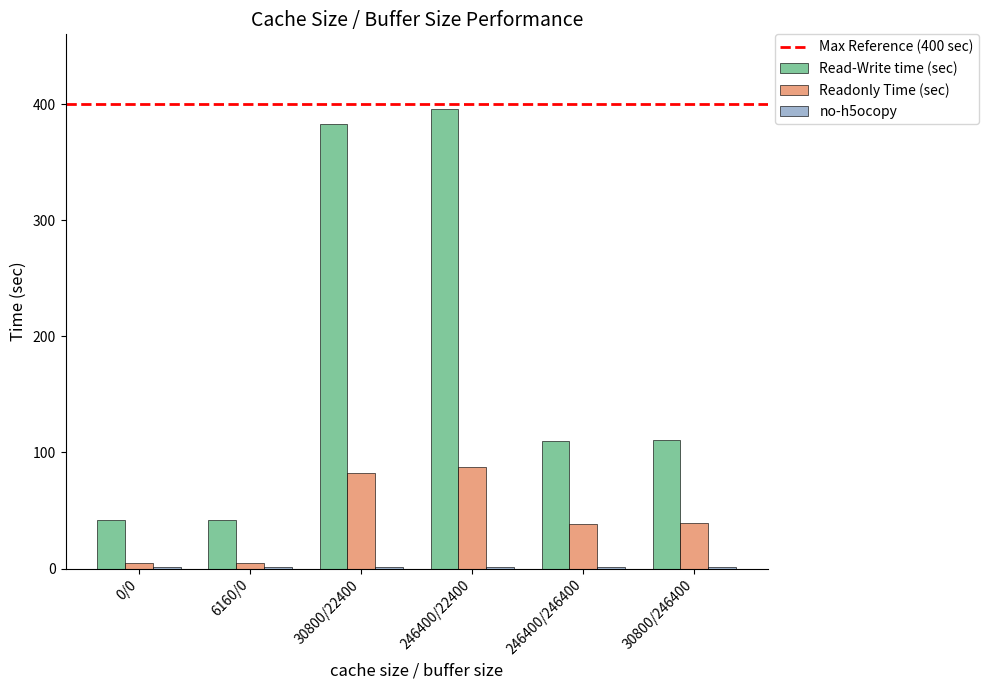

What is the spread (max minus min) of values at 246400/22400?

395